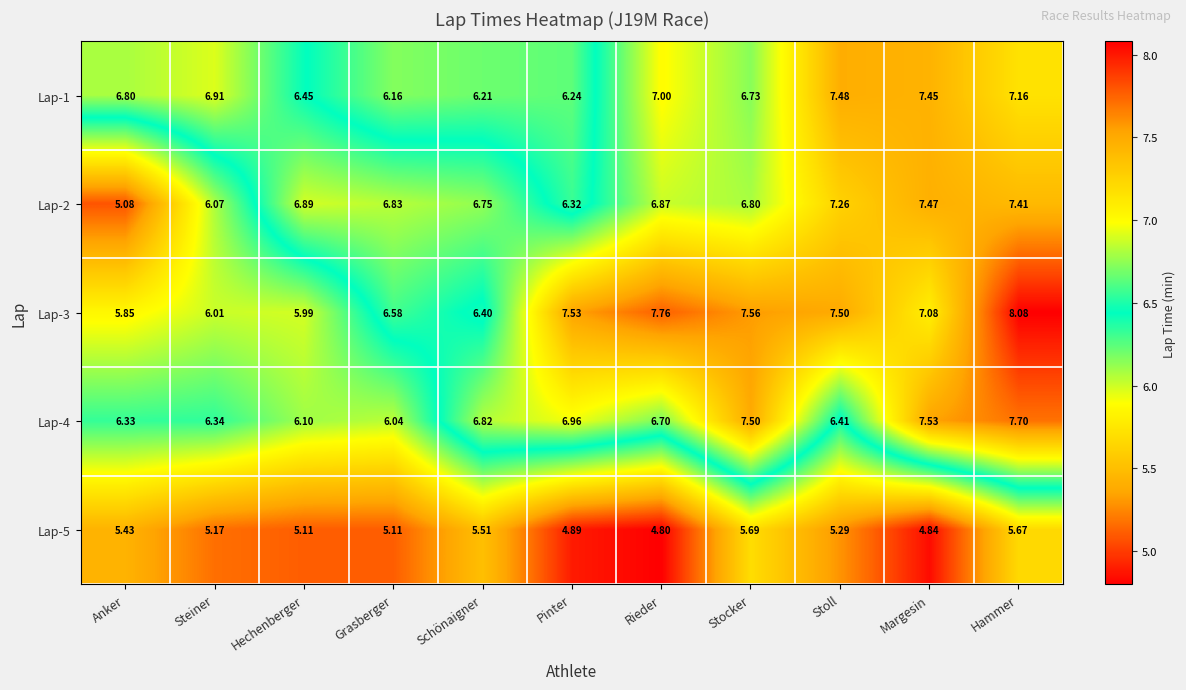

At which category is the sum across all series the highest?

Hammer